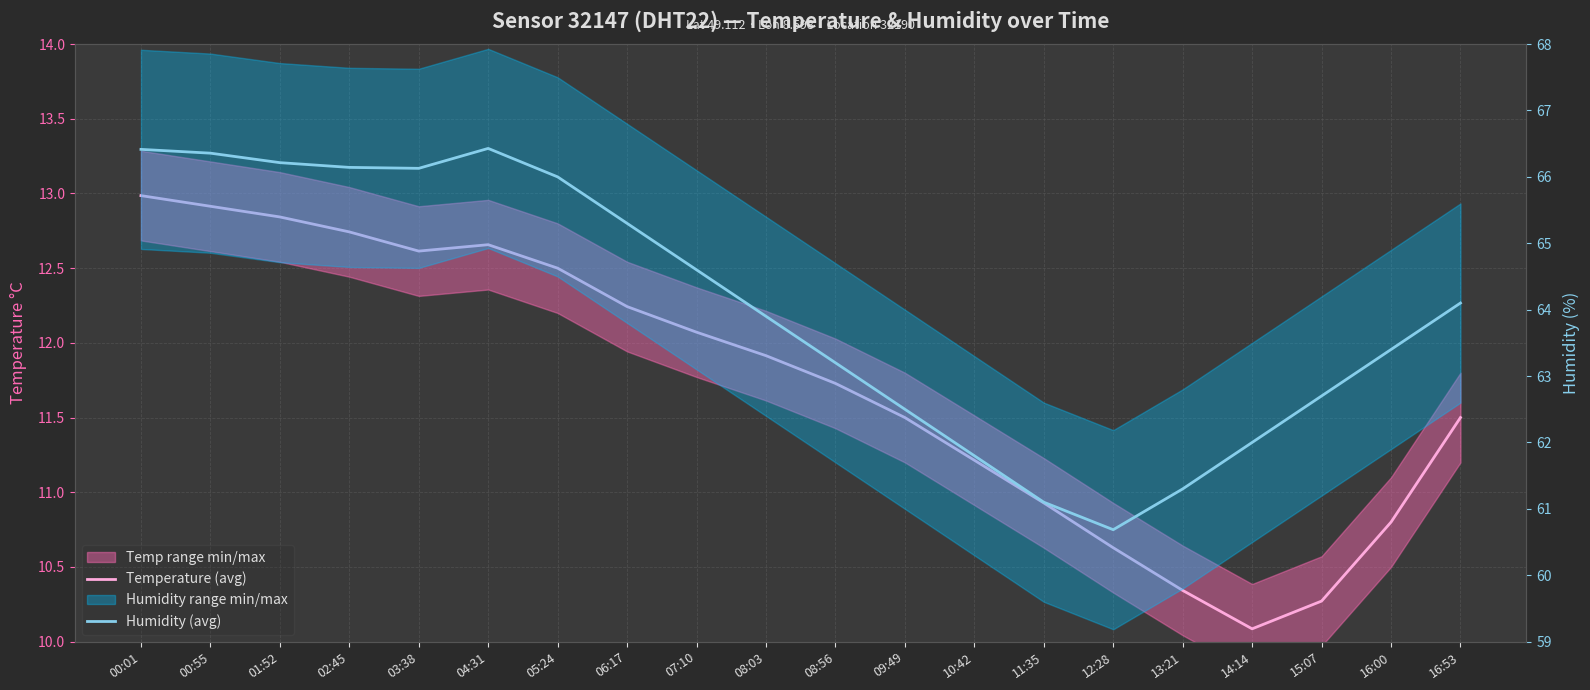

What is the difference between the second highest and minimum values in the Humidity (avg) series?

5.7